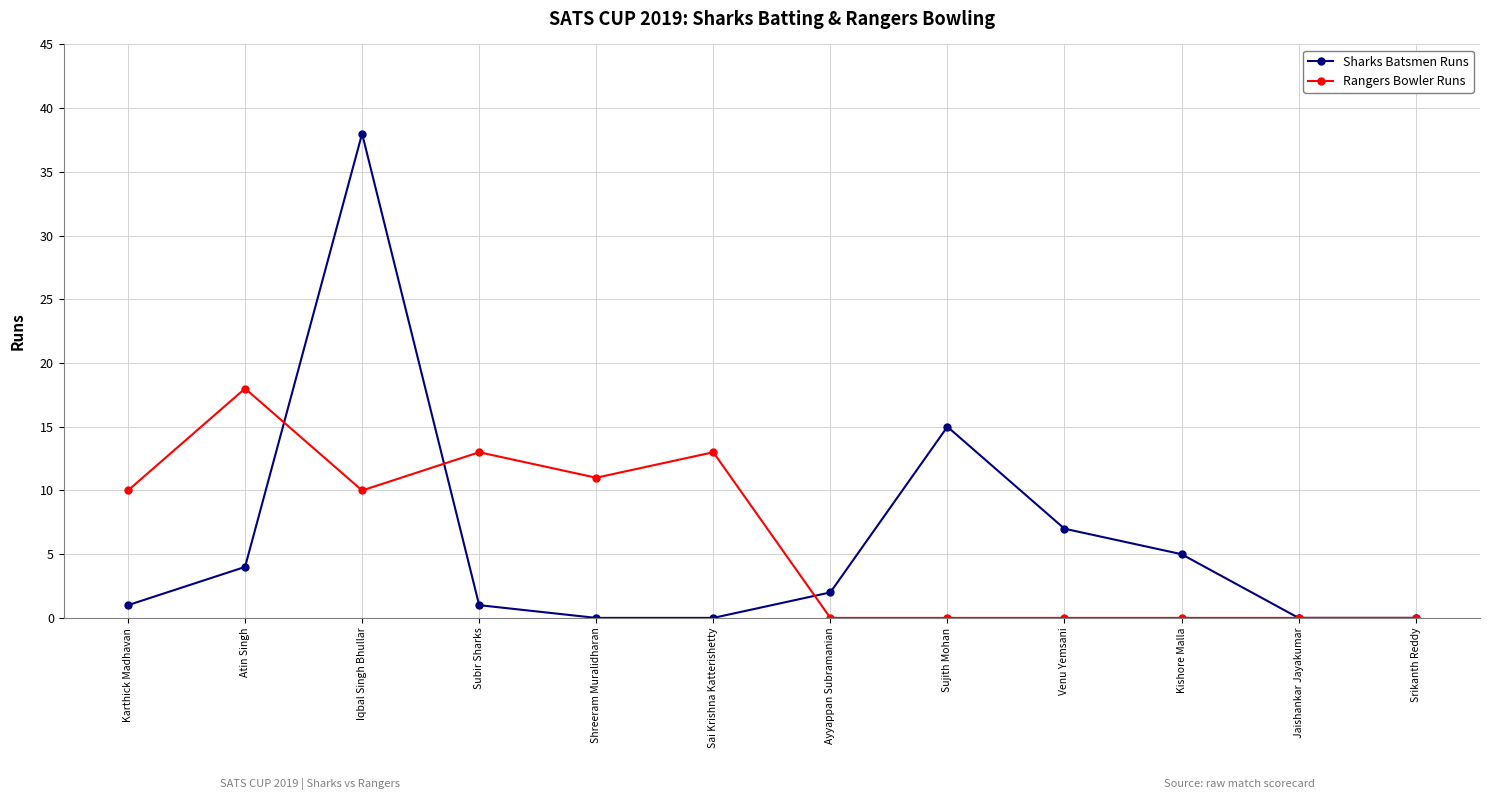

At which label is Sharks Batsmen Runs closest to 19?

Sujith Mohan